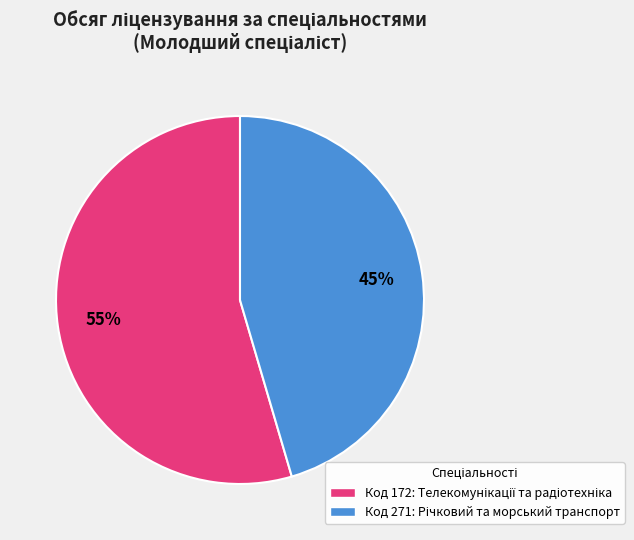

Does any single category account for the majority?

Yes